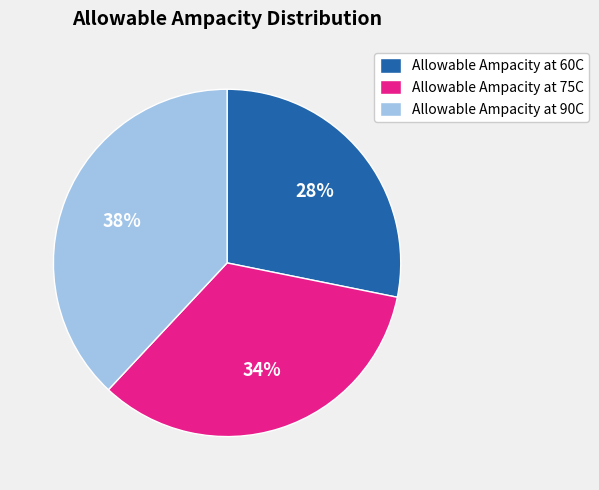

To the nearest percent, what is the difference between the largest and smallest slice percentages?

10%